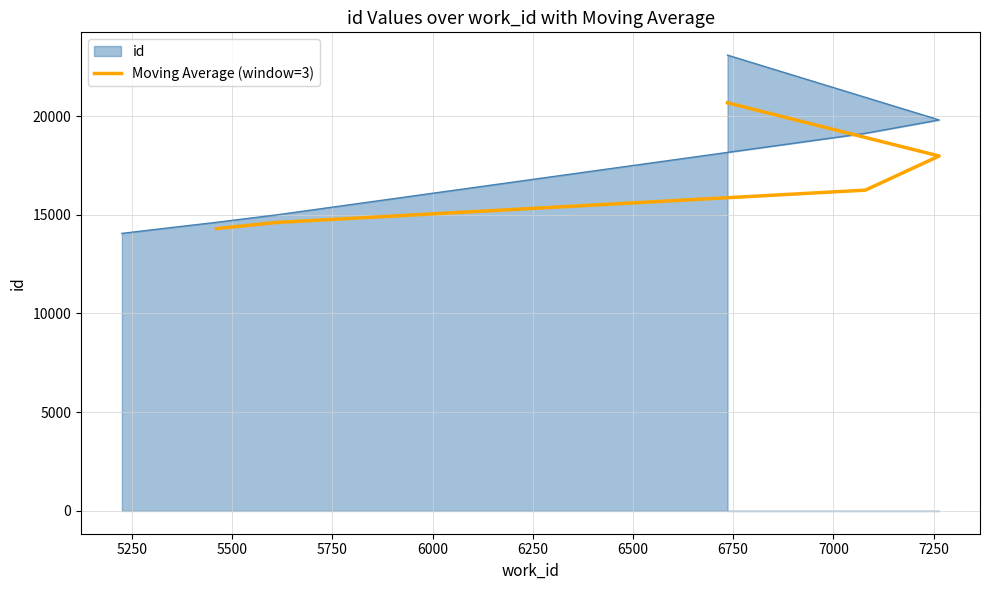

Reading left to right, what are all the values shown in this chart?

14297.0	14610.7	16246.3	17974.7	20670.3